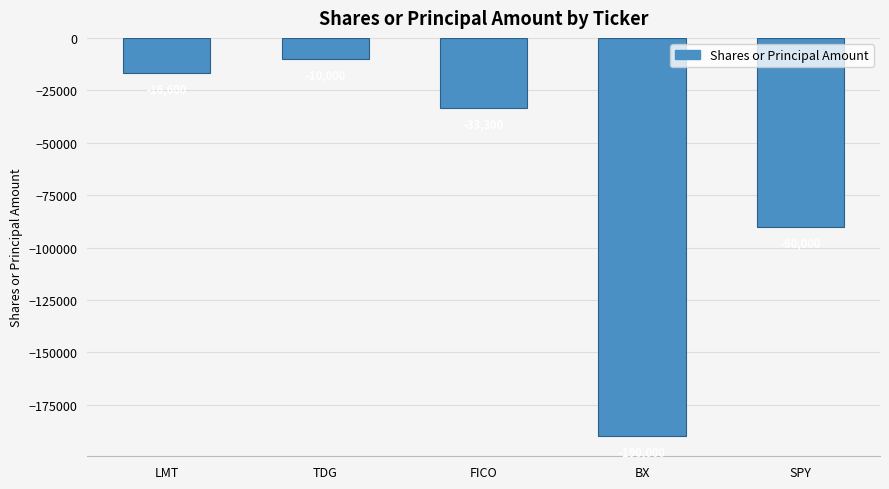

Rank the categories by value from highest to lowest.

TDG, LMT, FICO, SPY, BX